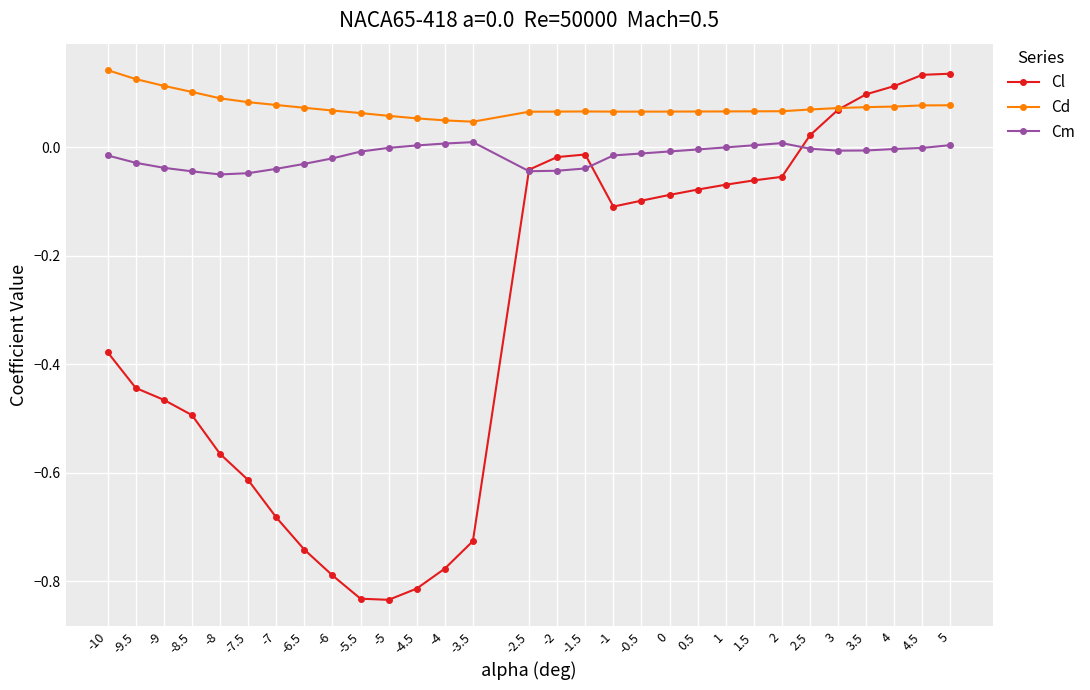

Rank the series by their average value, from lowest to highest.

Cl, Cm, Cd